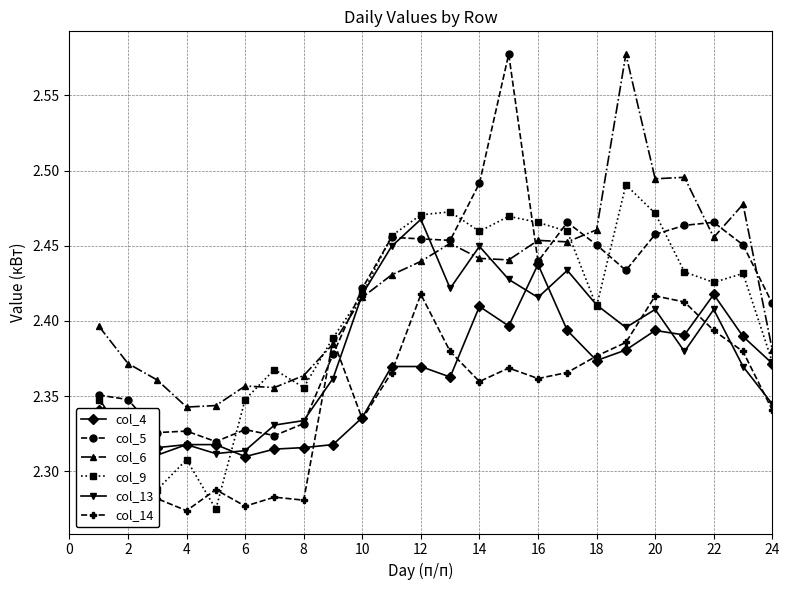

What is the lowest value of the col_6 series?

2.3